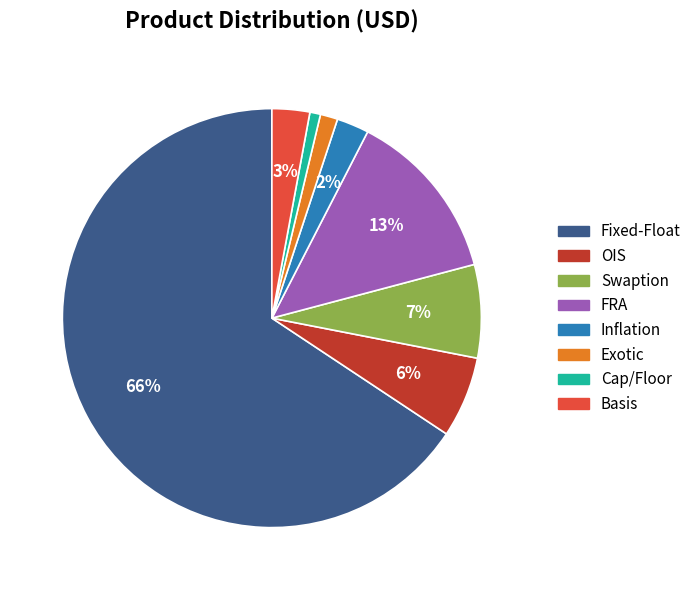

To the nearest percent, what portion does OIS represent?

6%